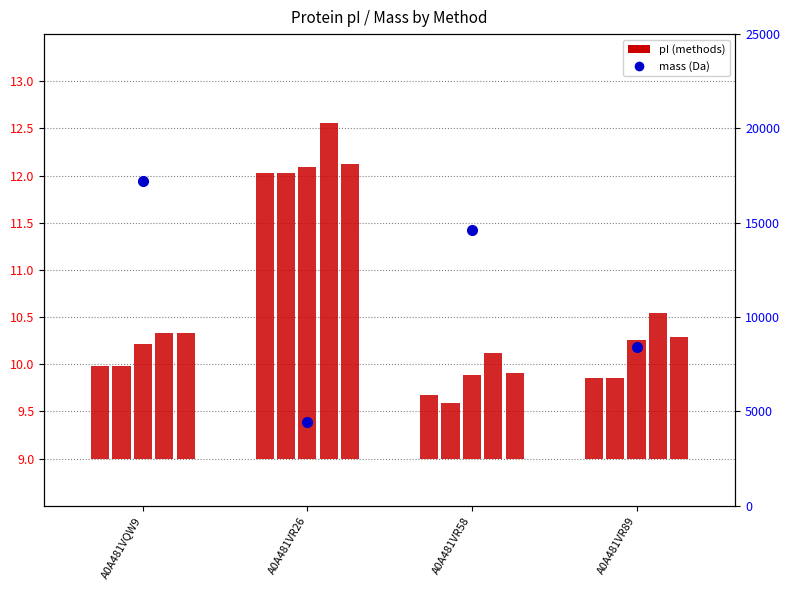

What value does the data have at A0A481VR26?

4428.6